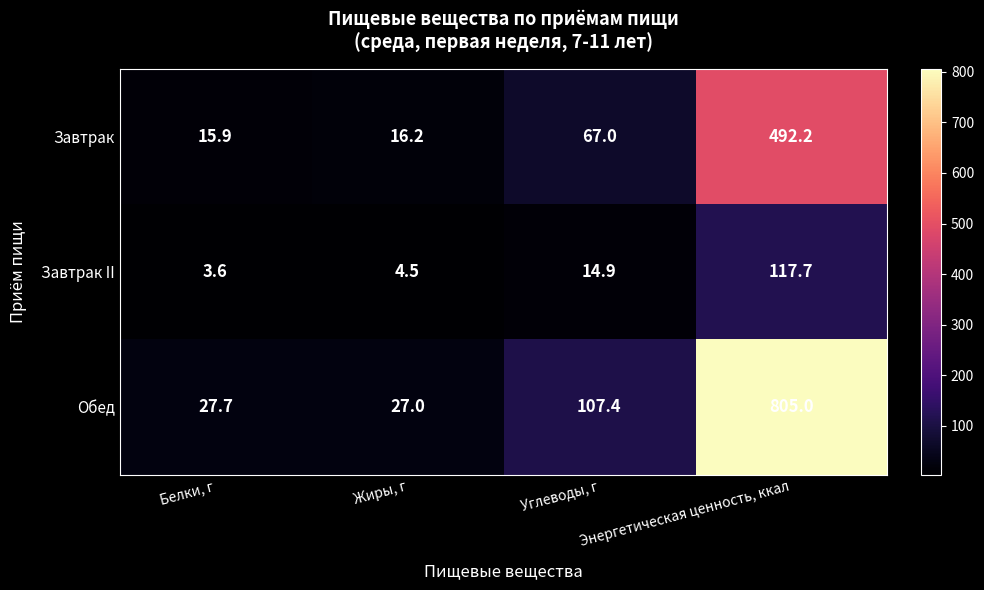

At which category is the sum across all series the highest?

Энергетическая ценность, ккал